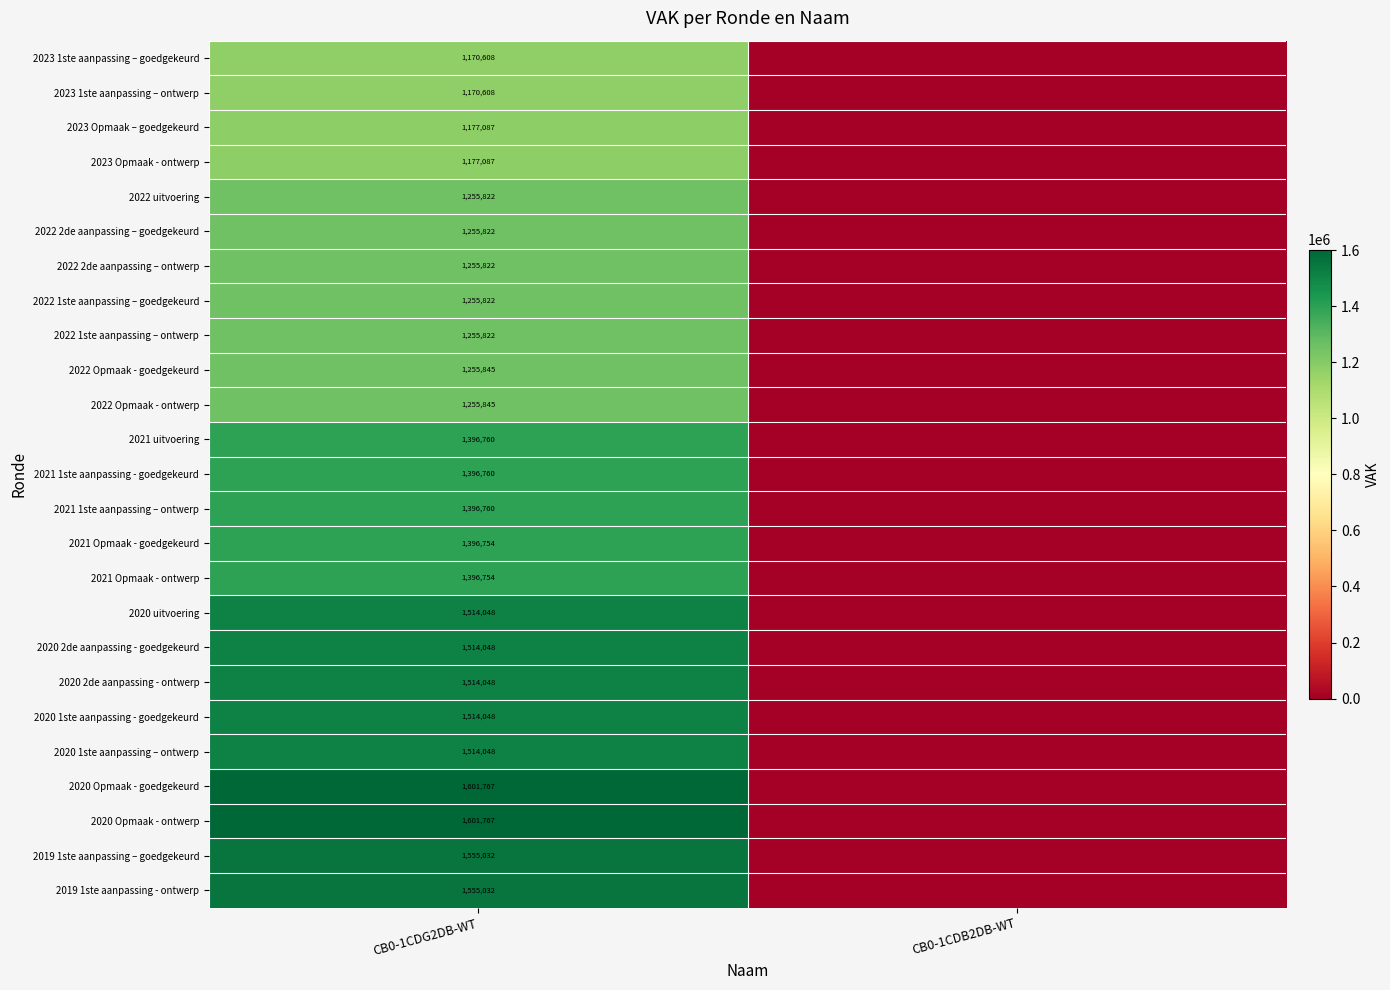

True or false: 2022 uitvoering has a value of 1255822 at CB0-1CDG2DB-WT.

True